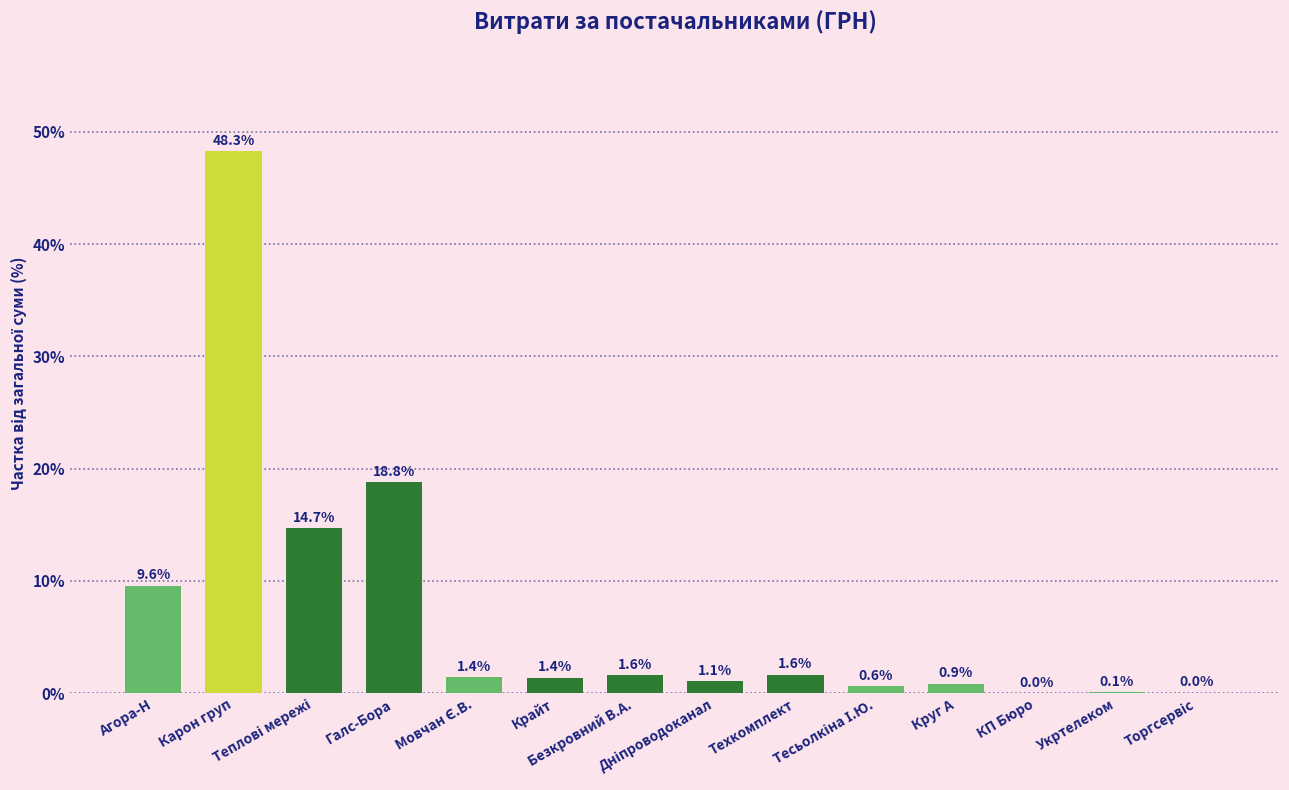

Where is the data nearest to the value 24?

Галс-Бора